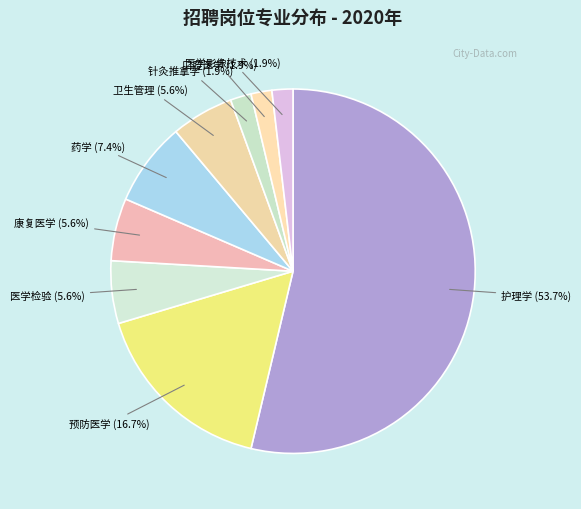

How many slices are in this pie chart?

9